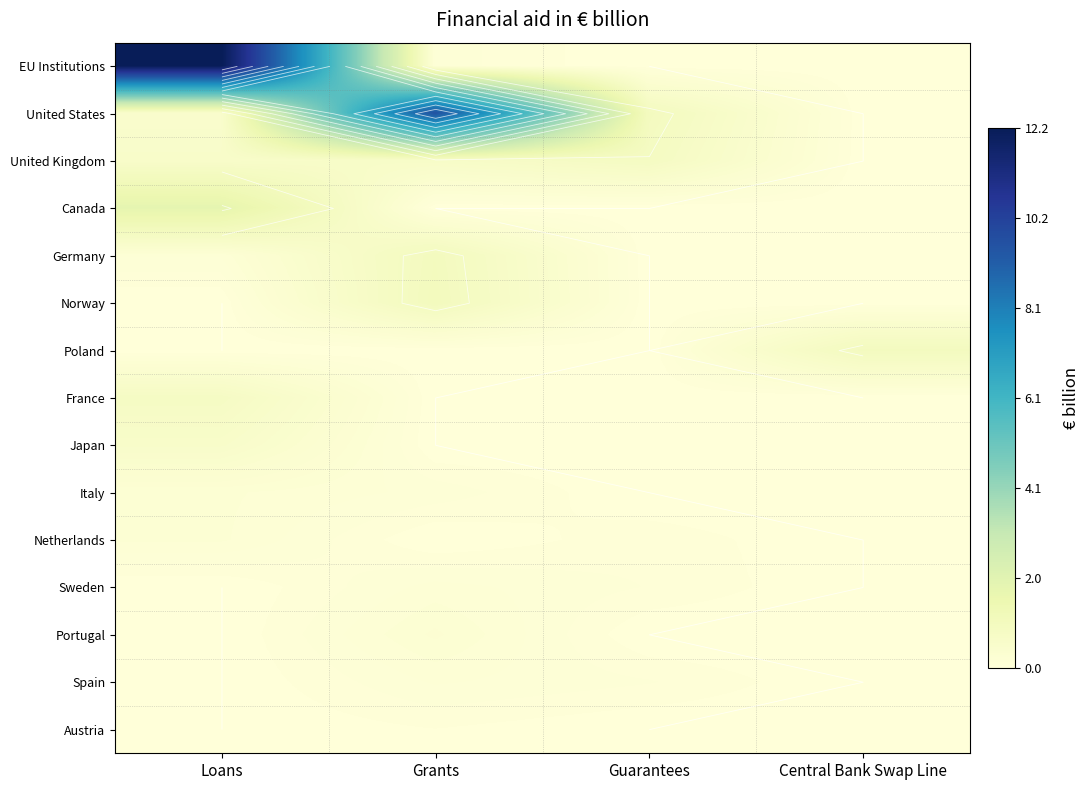

Is it true that Norway equals 0.7 at Central Bank Swap Line?

False